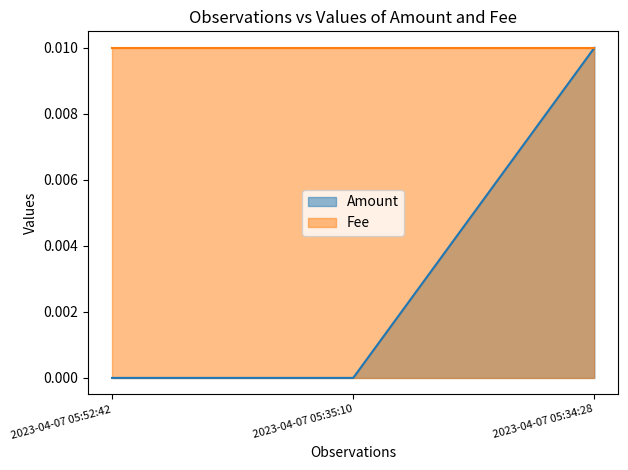

List the labels in order of value, largest first.

2023-04-07 05:34:28, 2023-04-07 05:52:42, 2023-04-07 05:35:10